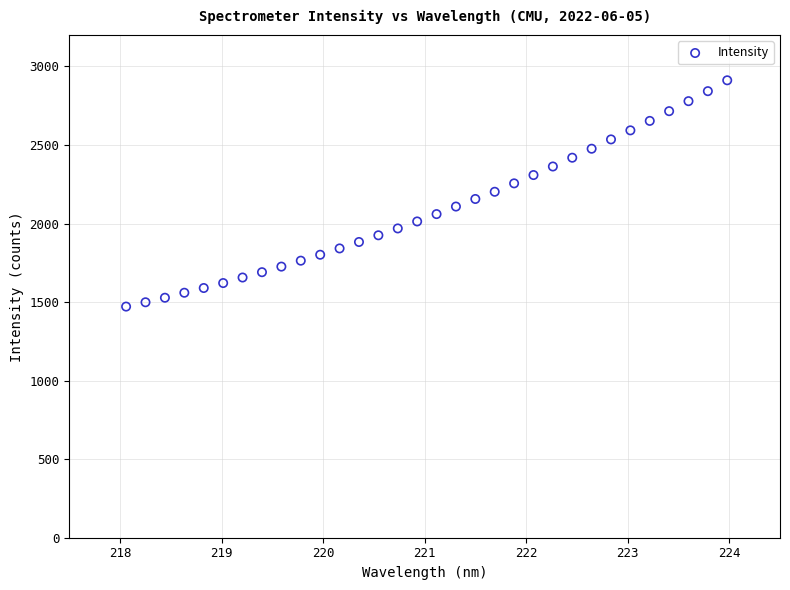

What is the range of X values (max minus min)?

5.9